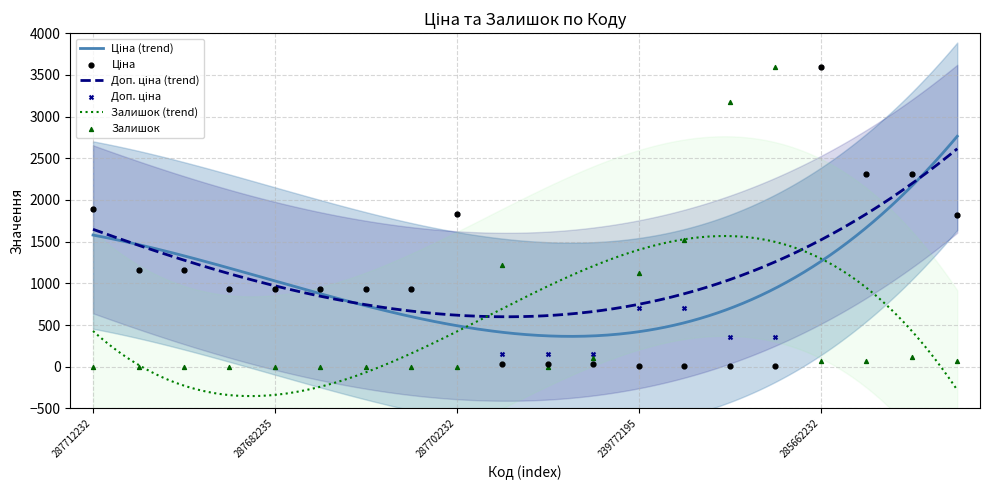

At which category is the sum across all series the highest?

285662232